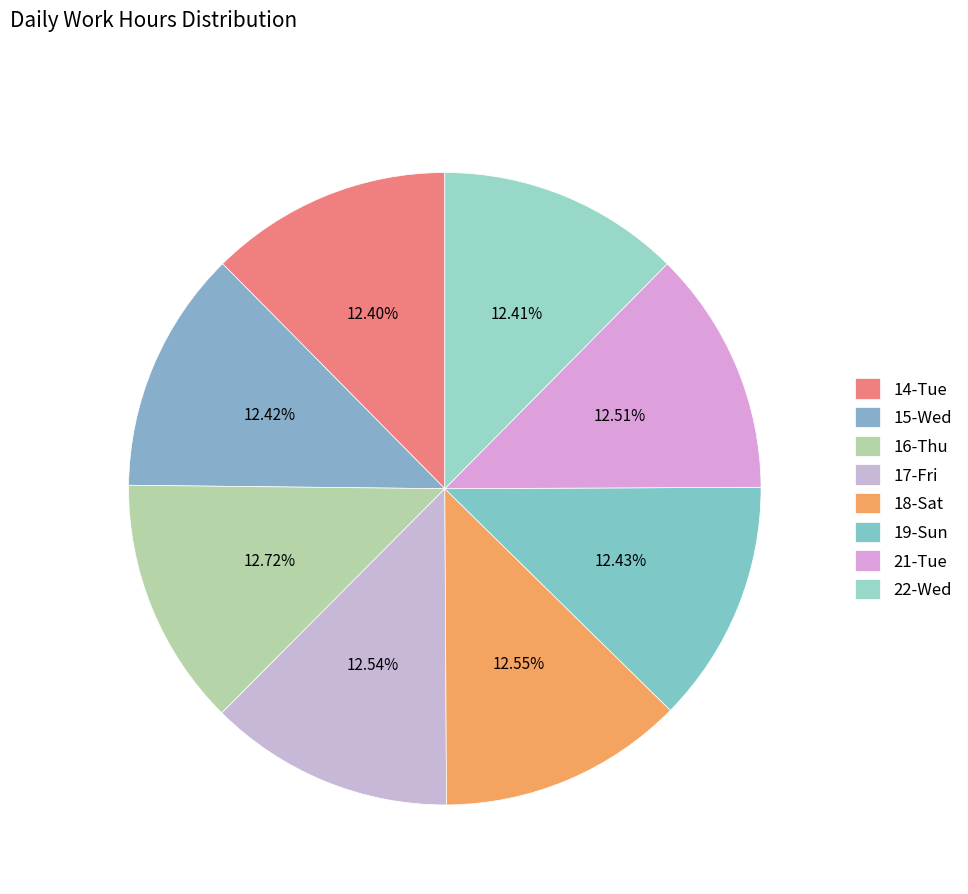

Is it true that 22-Wed is 1% of the pie?

False